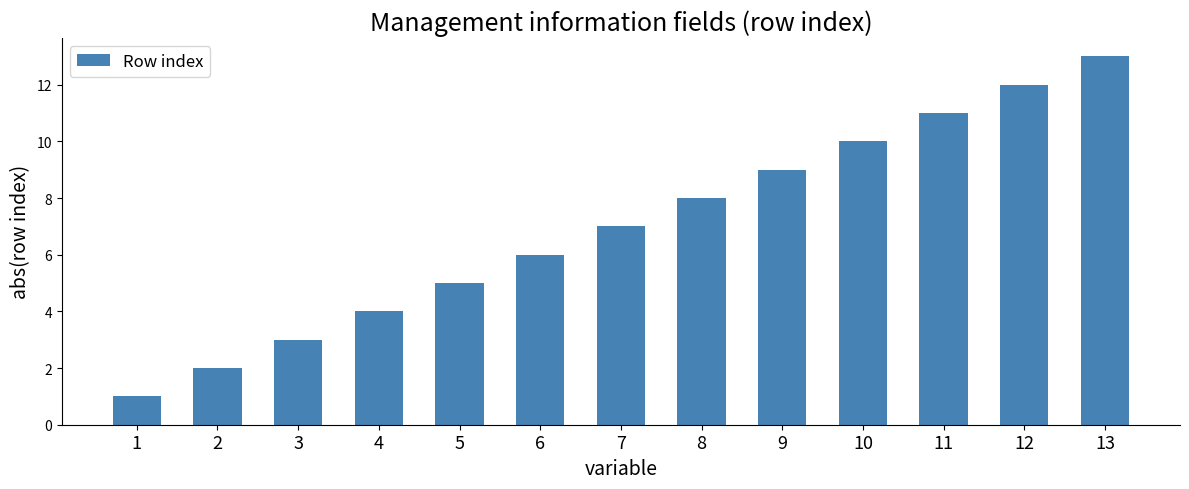

What is the difference between the second highest and minimum values?

11